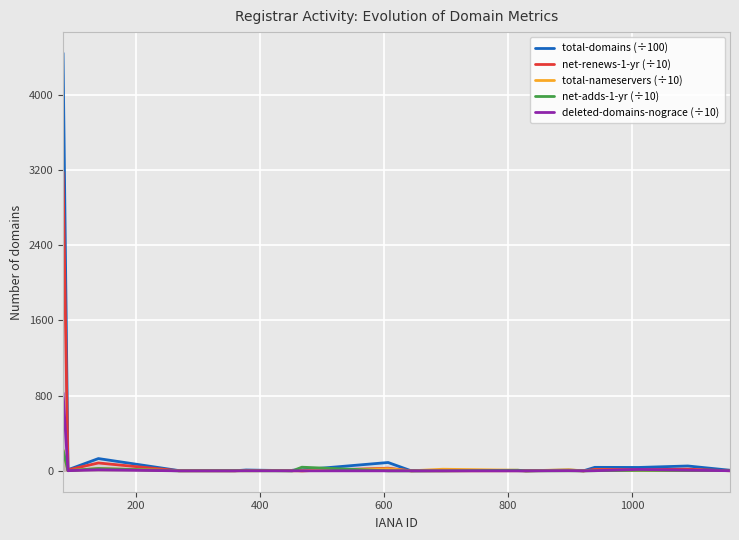

Reading left to right, list all the values displayed in this chart.

total-domains (÷100): 4445.2	11.5	130.5	2.3	1.0	8.8	1.4	6.1	10.4	88.6	0.6	2.8	2.0	0.0	8.6	0.4	37.0	36.0	51.6	6.0
net-renews-1-yr (÷10): 3179.2	10.4	83.7	0.8	0.4	5.1	0.9	5.8	0.0	28.1	0.3	0.0	0.9	0.0	4.8	0.0	15.6	12.6	17.3	0.5
total-nameservers (÷10): 220.1	1.7	24.3	1.8	1.5	1.0	2.8	0.6	0.3	22.4	0.1	17.0	6.3	0.0	11.4	0.0	6.6	5.9	4.1	5.1
net-adds-1-yr (÷10): 220.1	1.7	24.3	0.0	1.5	1.0	0.0	0.2	38.6	0.0	0.1	0.0	6.3	0.0	0.8	0.0	1.7	5.9	4.1	5.1
deleted-domains-nograce (÷10): 829.5	1.9	10.9	0.0	0.0	0.7	0.5	0.0	0.1	0.0	0.0	0.0	0.1	0.0	1.6	0.1	1.5	15.0	6.8	1.3